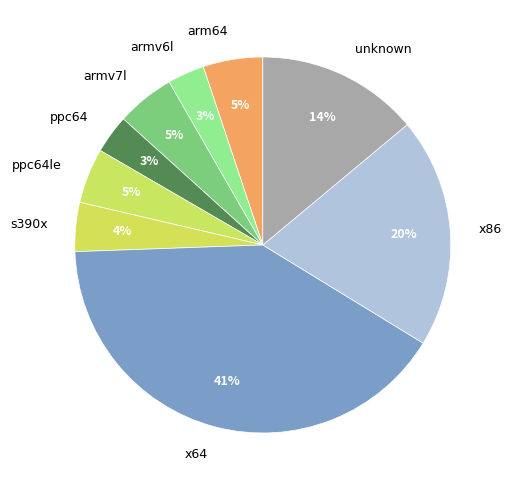

To the nearest percent, what percentage of the pie is ppc64le?

5%